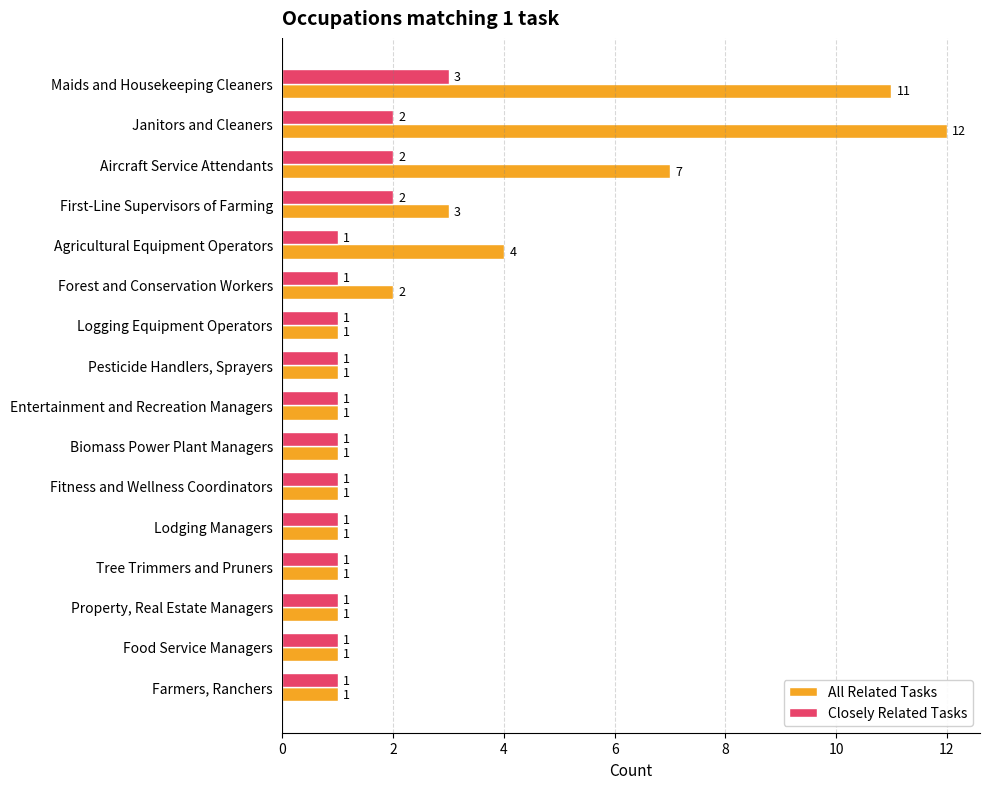

What are all the series names shown in the legend?

All Related Tasks, Closely Related Tasks